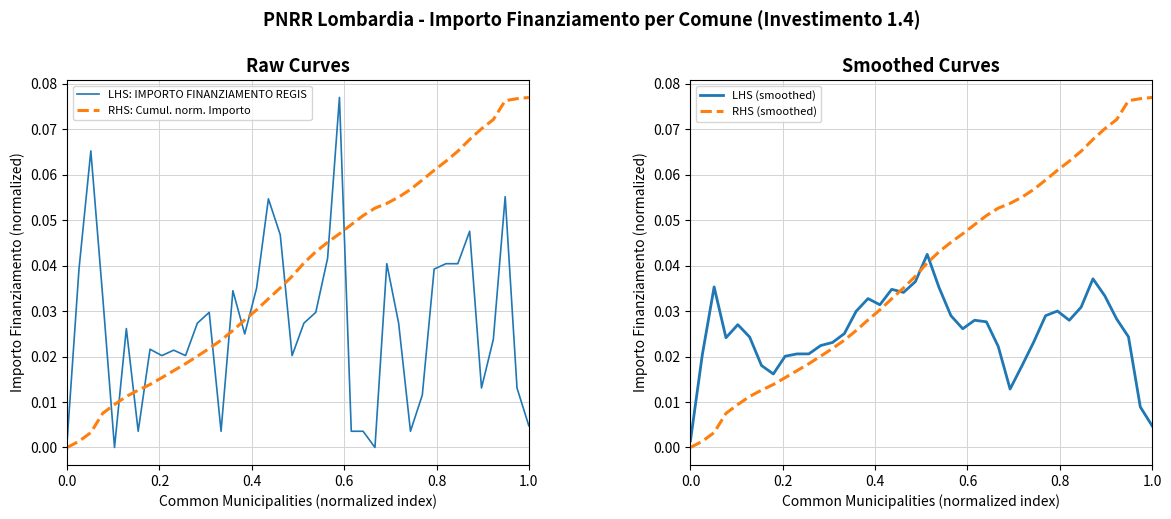

What are all the series names shown in the legend?

LHS: IMPORTO FINANZIAMENTO REGIS, RHS: Cumul. norm. Importo, LHS (smoothed), RHS (smoothed)